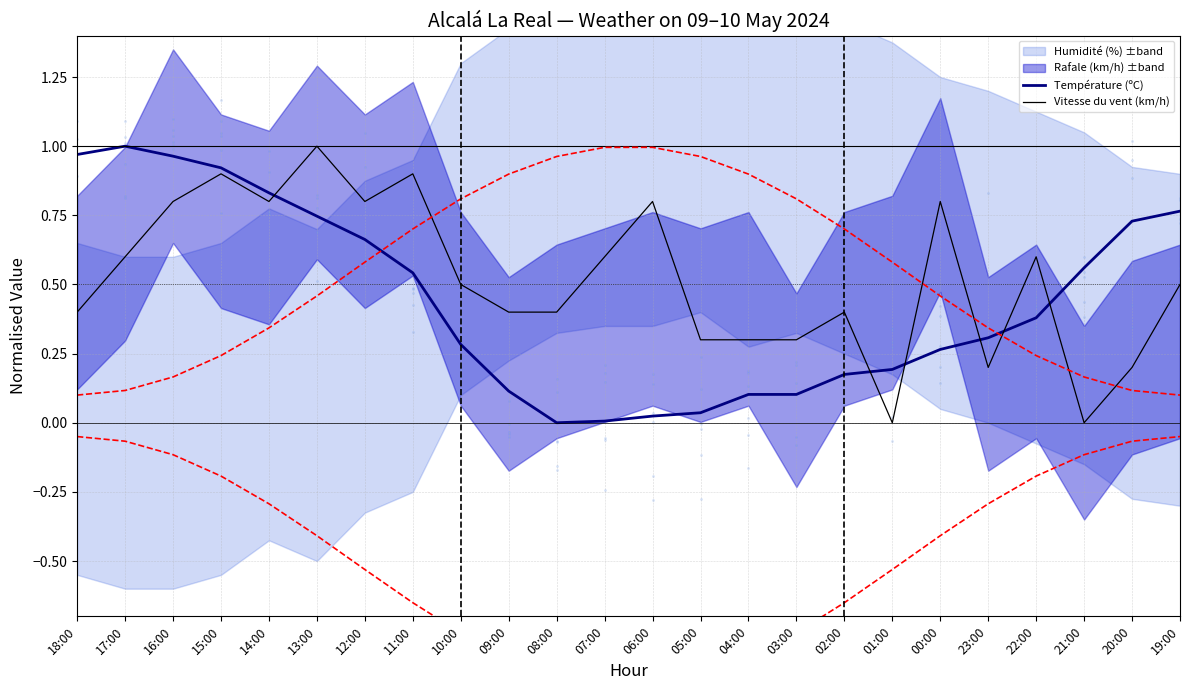

Which series reaches the minimum Y coordinate?

Température (ºC)